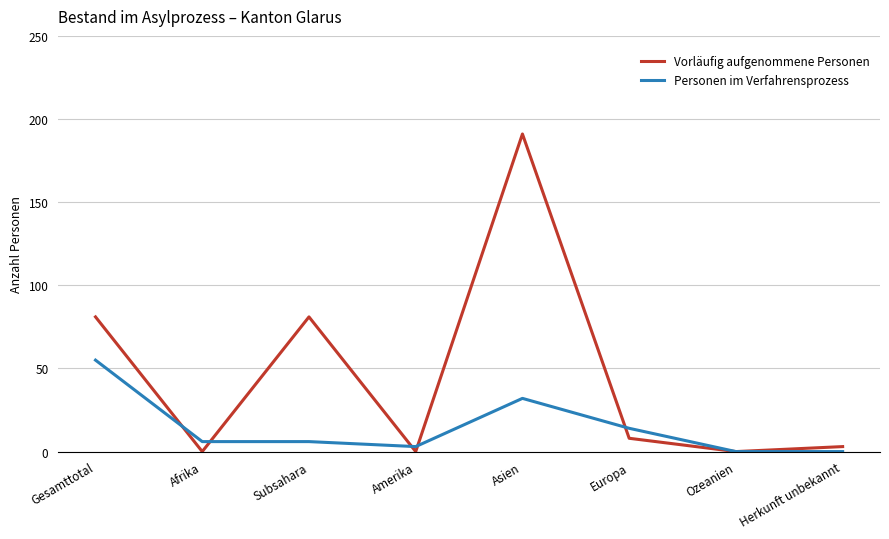

What is the highest value of the Personen im Verfahrensprozess series?

55